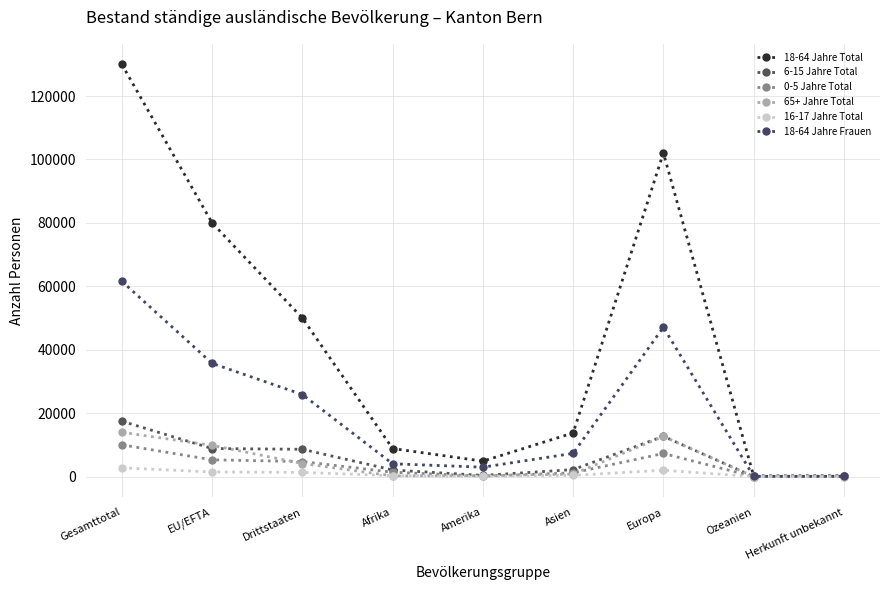

Is the value of 18-64 Jahre Total at Amerika greater than the value of 0-5 Jahre Total at Amerika?

Yes